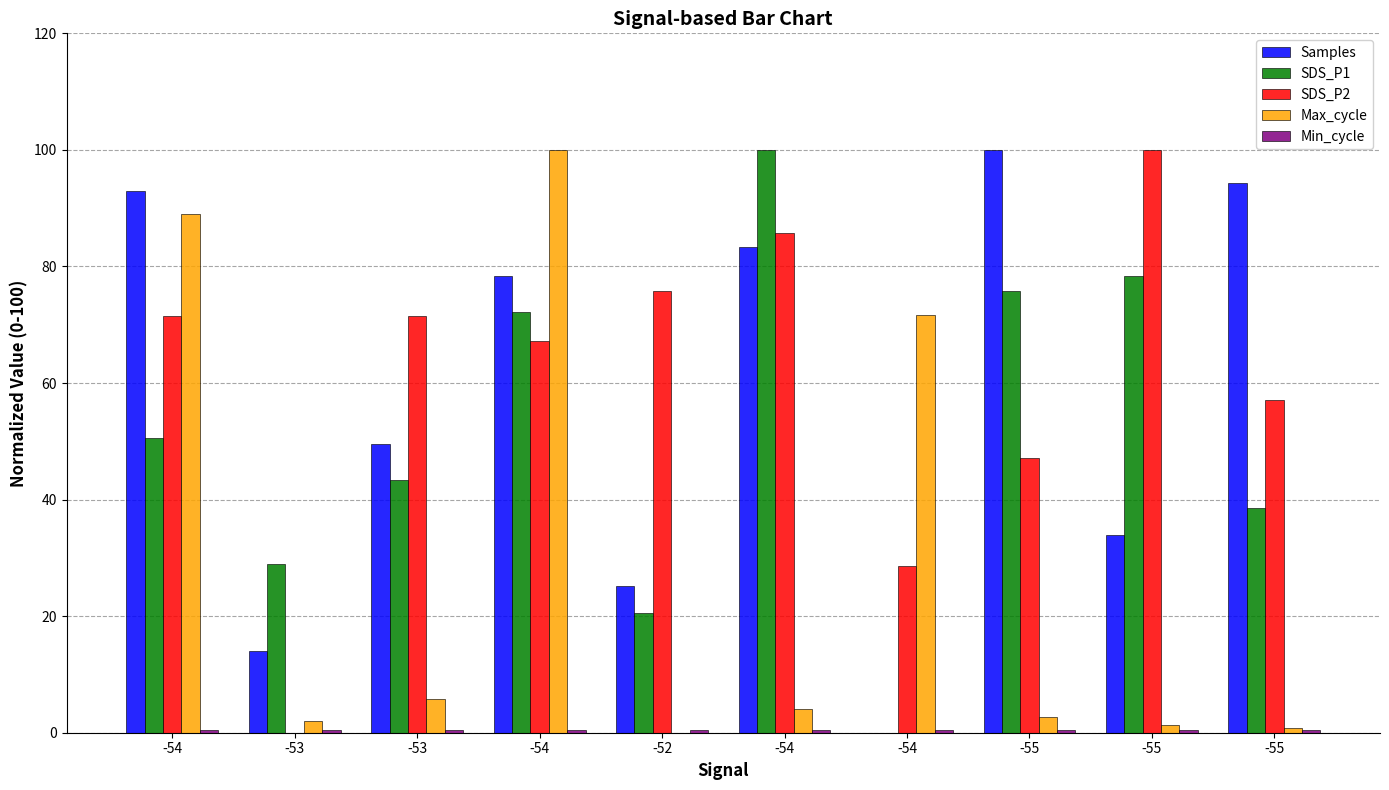

What is the highest value of the SDS_P1 series?

100.0